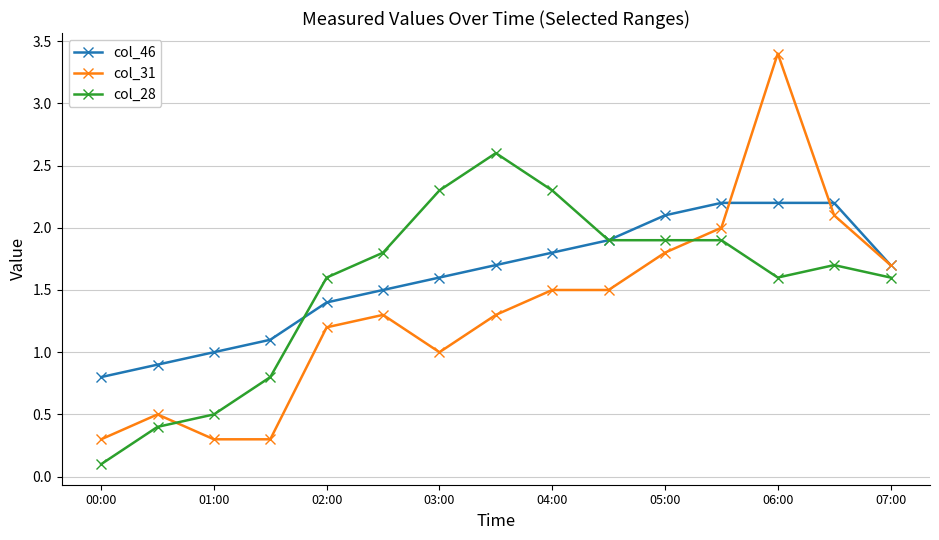

Which series ends up on top after the final intersection of col_31 and col_28?

col_31